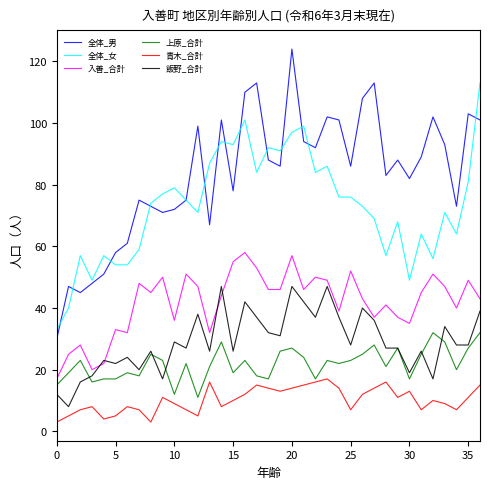

True or false: 青木_合計 has more than 0 points higher than both neighbors.

True